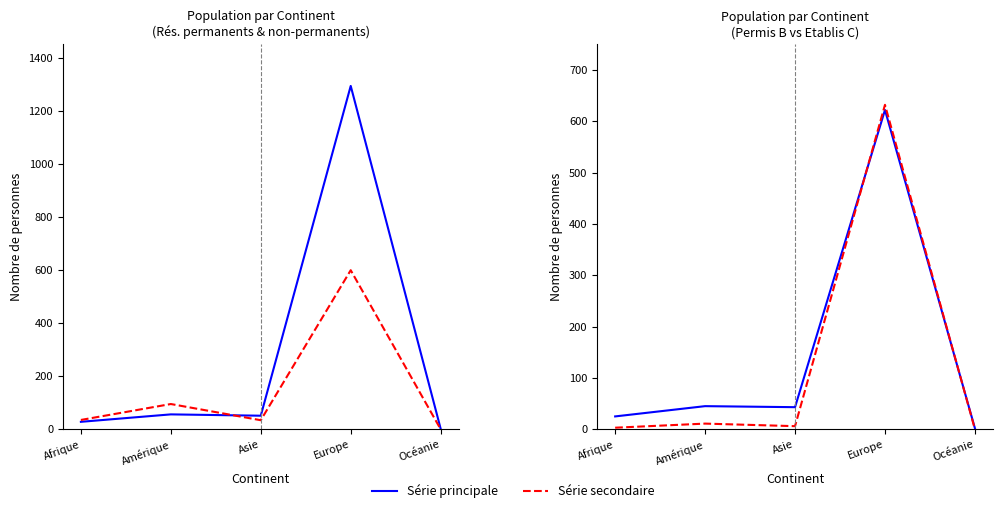

What is the difference between the second highest and second lowest values in the Etablis C series?

8